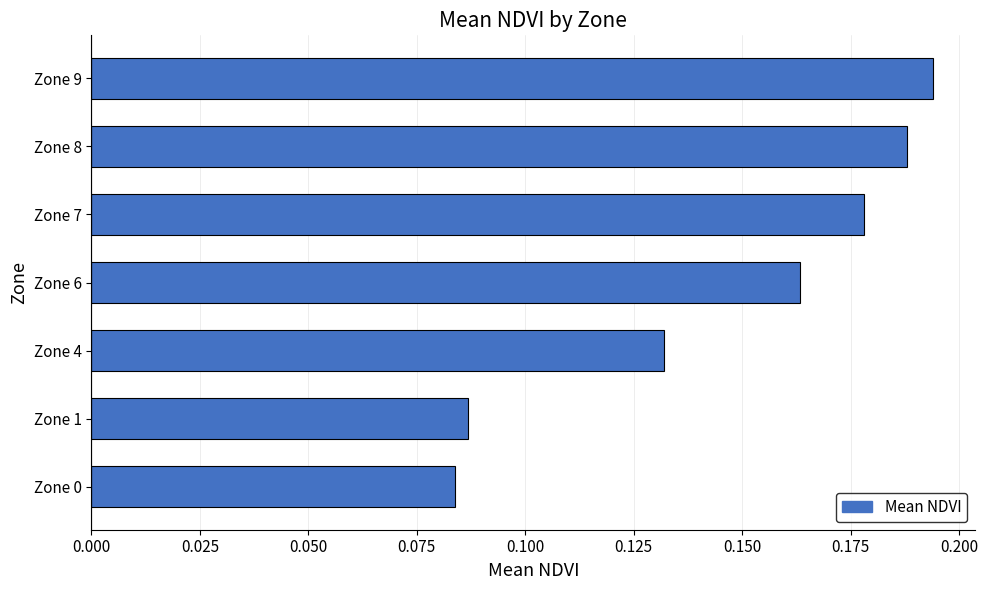

What is the sum of all values?

1.0